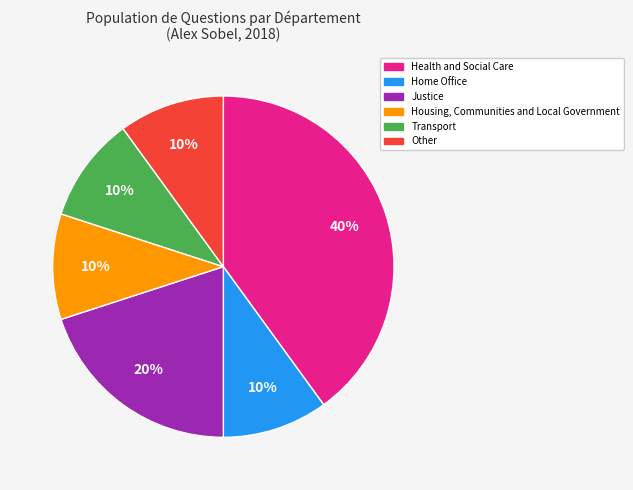

Combined, do Other and Justice account for over 50%?

No